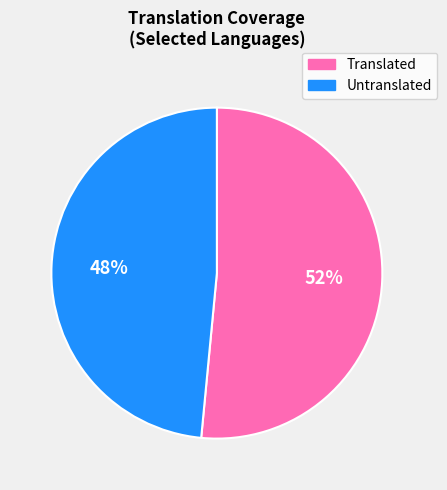

Does any single category account for the majority?

Yes